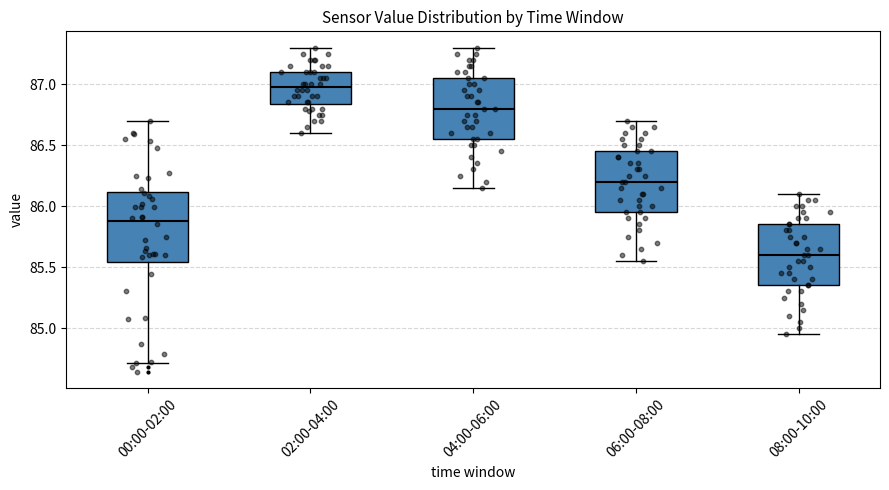

Where does the lower whisker of the box for 02:00-04:00 end on the y-axis? The values are not printed on the chart, so give them approximately, as read against the axis.

86.60